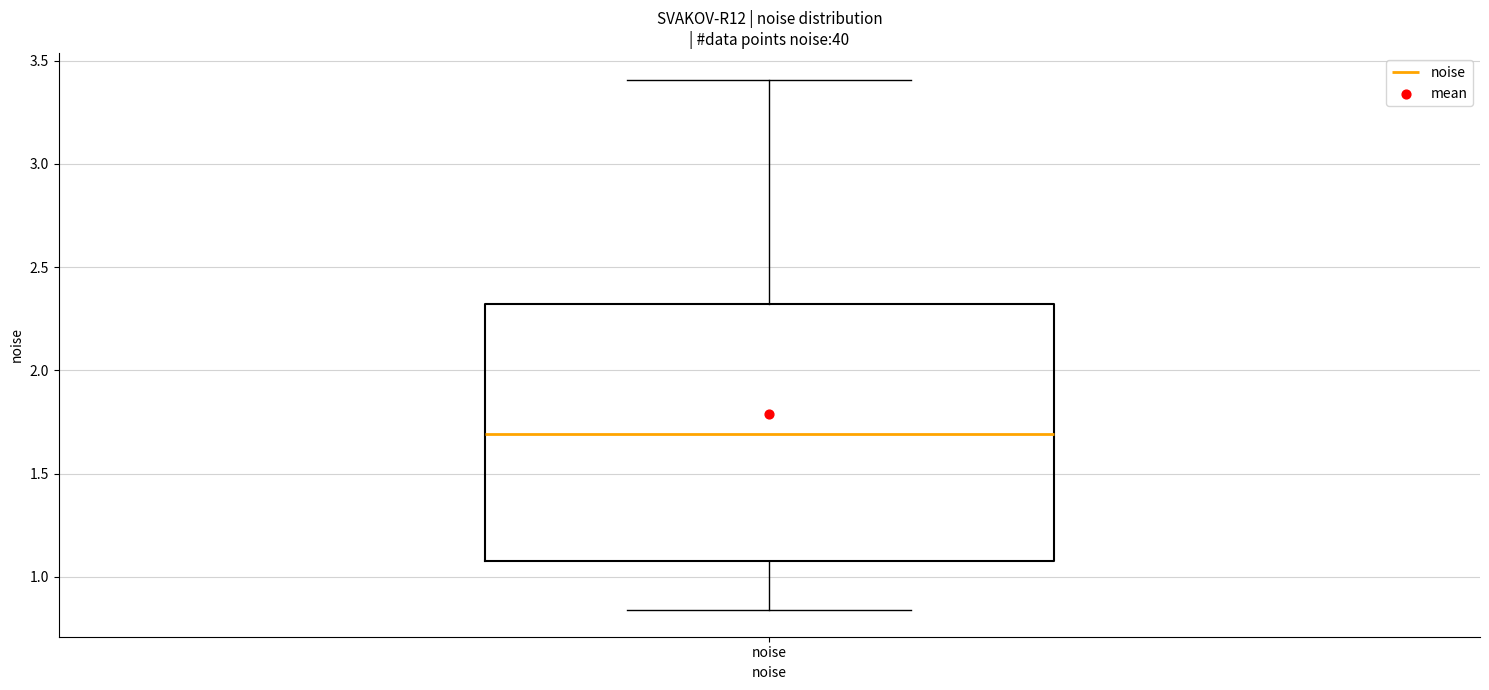

Where does the lower whisker of the box for noise end on the y-axis? The values are not printed on the chart, so give them approximately, as read against the axis.

0.85